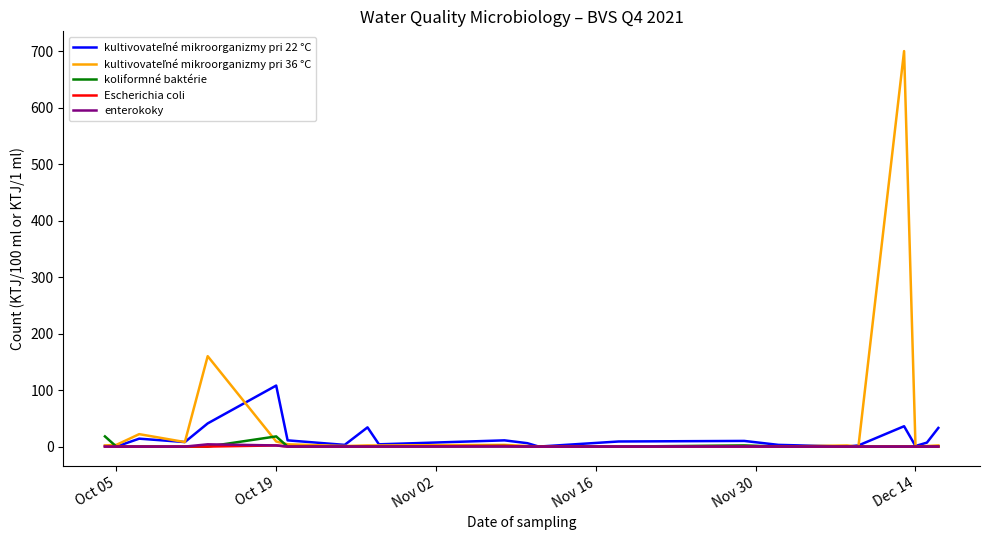

What is the greatest value displayed?

700